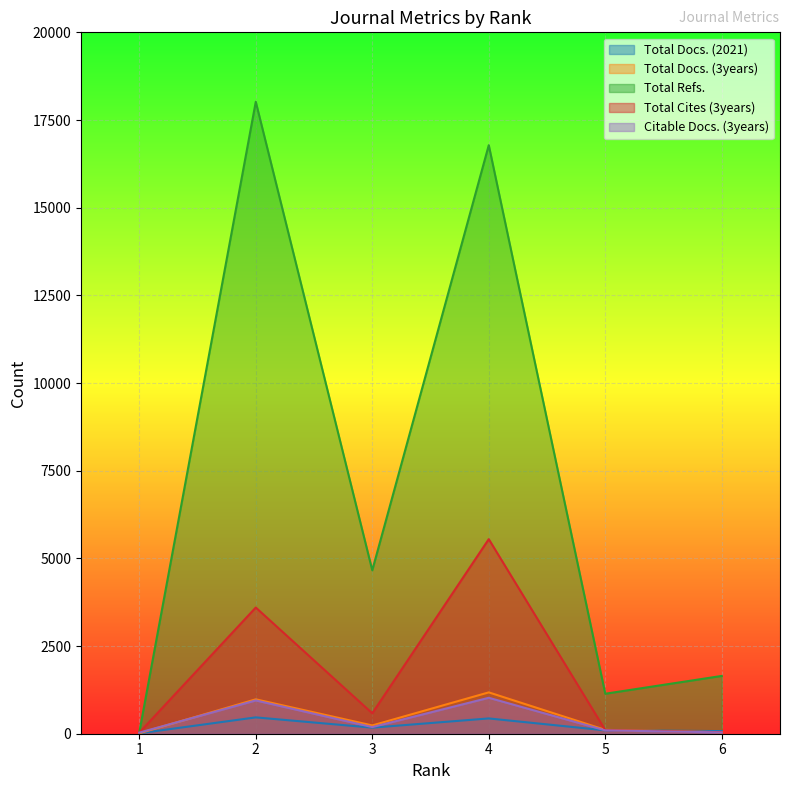

What are all the series names shown in the legend?

Total Docs. (2021), Total Docs. (3years), Total Refs., Total Cites (3years), Citable Docs. (3years)